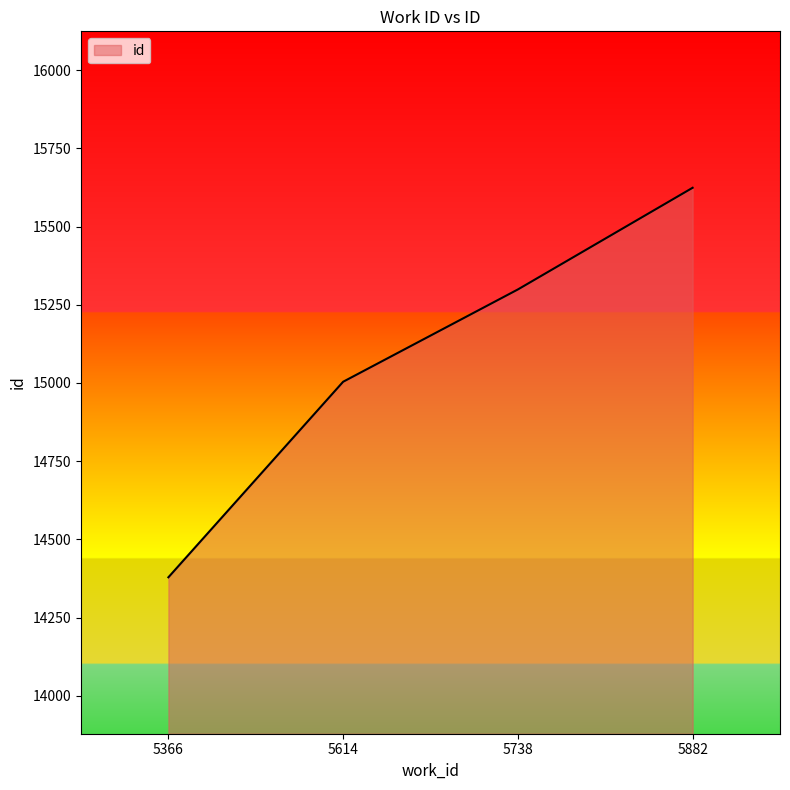

True or false: the data shows 15624 at 5882.

True